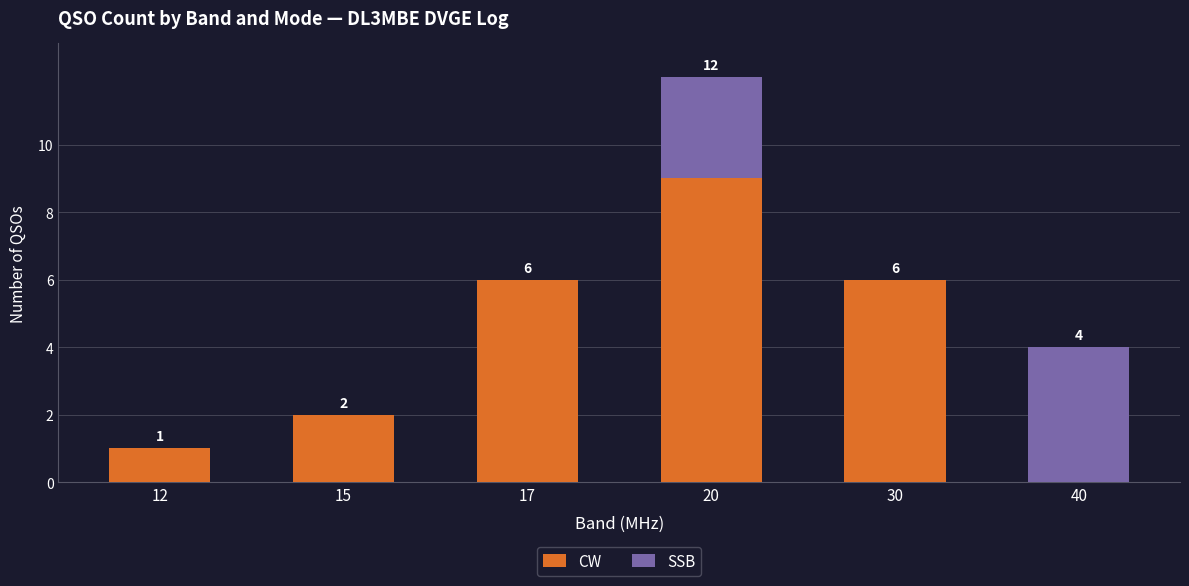

What is the sum of the CW values at 20 and 17?

15